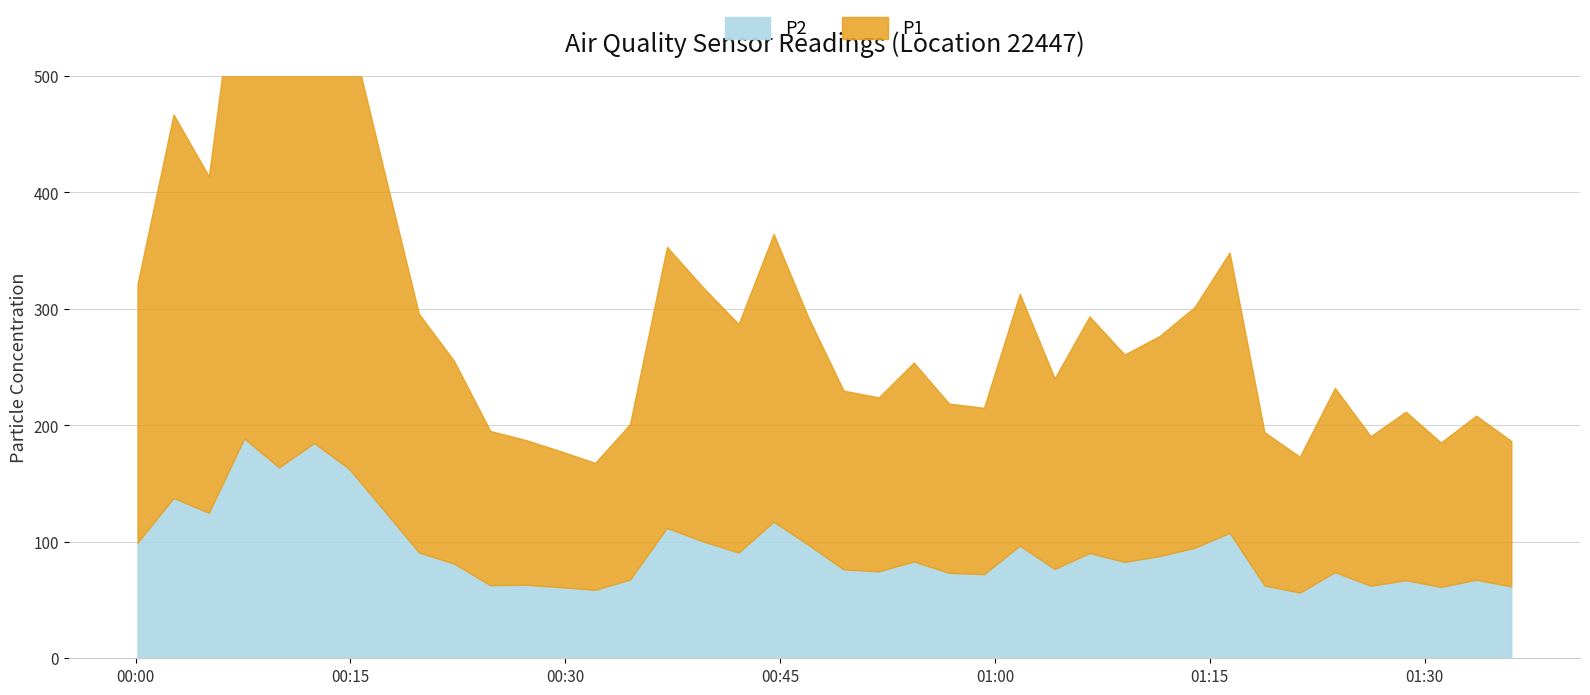

What is the total value across all series at 37?

185.3